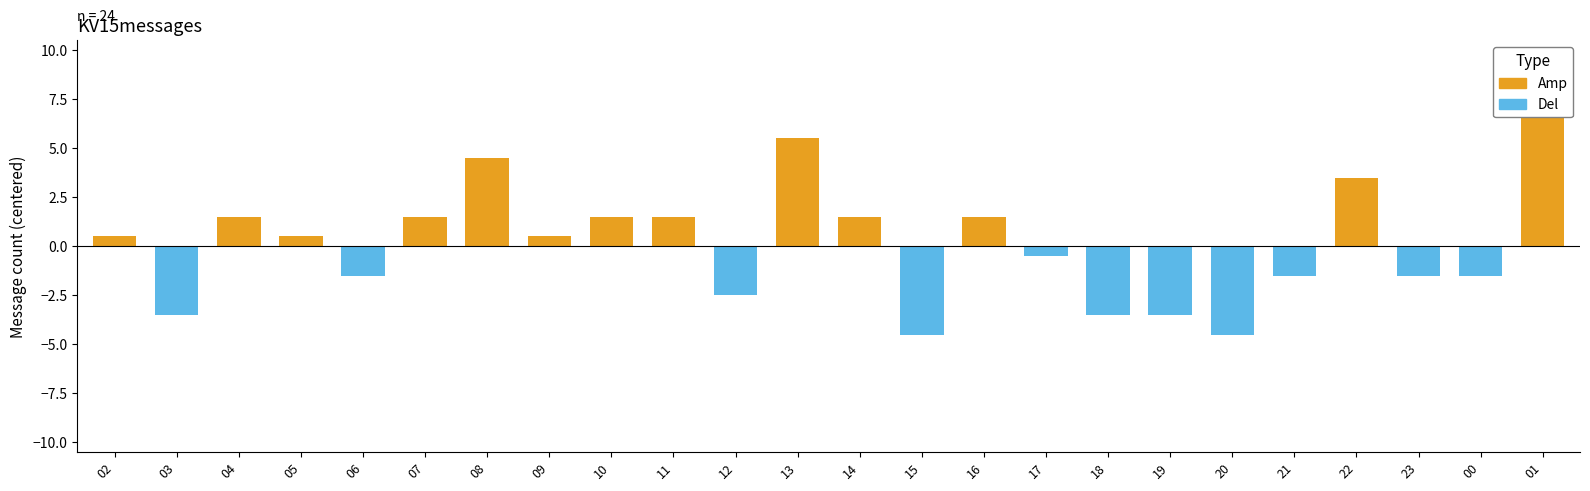

The value at 02 is 0.3. True or false?

False